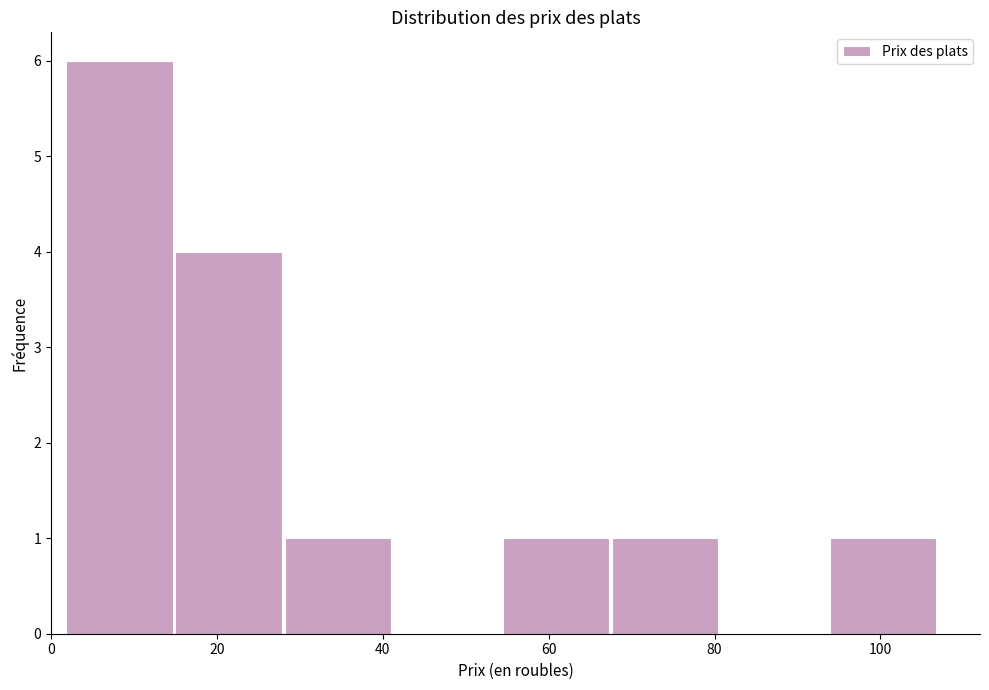

Reading left to right, transcribe this chart: for each bar, give the range it covers on the x-axis and its height. Neither the bar edges nor the heights are printed on the chart, so give them approximately, as read against the axes.

2 to 14: 6
14 to 28: 4
28 to 42: 1
42 to 54: 0
54 to 68: 1
68 to 80: 1
80 to 94: 0
94 to 108: 1